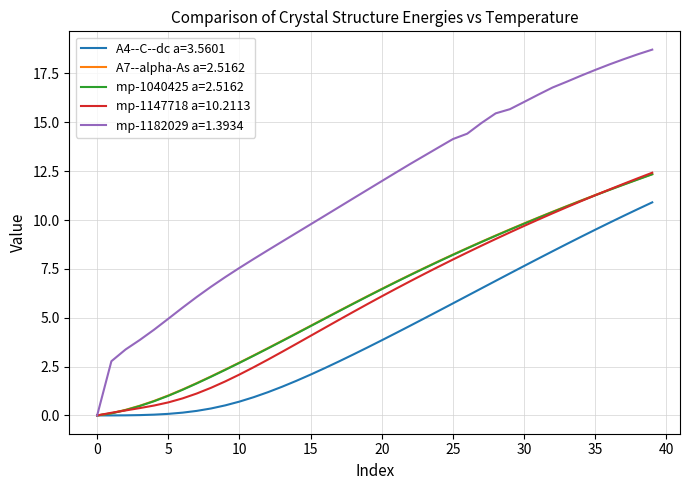

What is the highest value of the mp-1182029 a=1.3934 series?

18.7